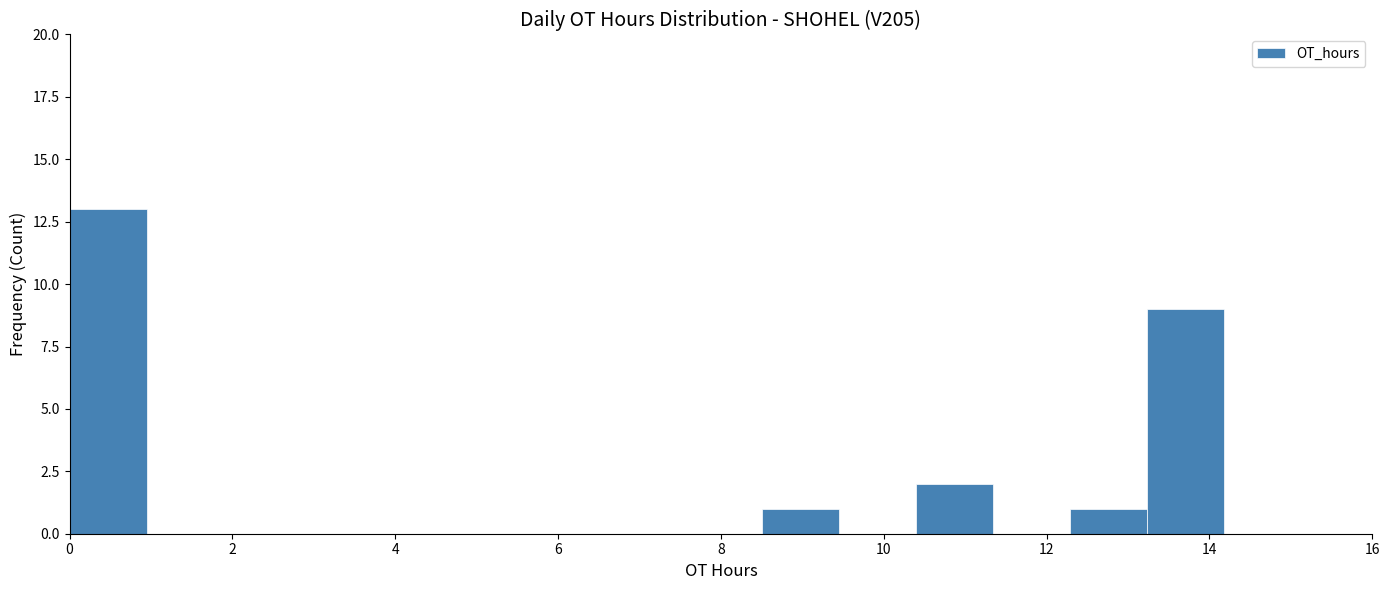

Which range on the x-axis has the tallest bar?

0.0 to 1.0